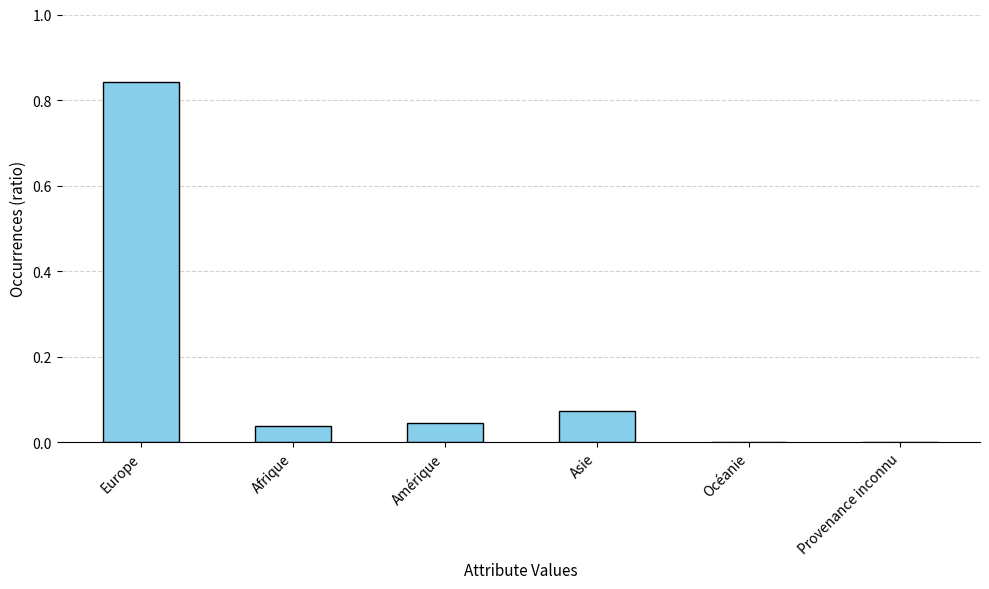

What is the sum of all values?

1.0